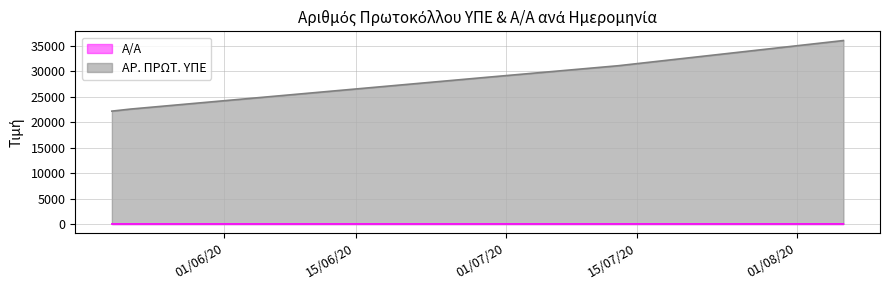

List the series in order of their overall mean, lowest first.

Α/Α, ΑΡ. ΠΡΩΤ. ΥΠΕ